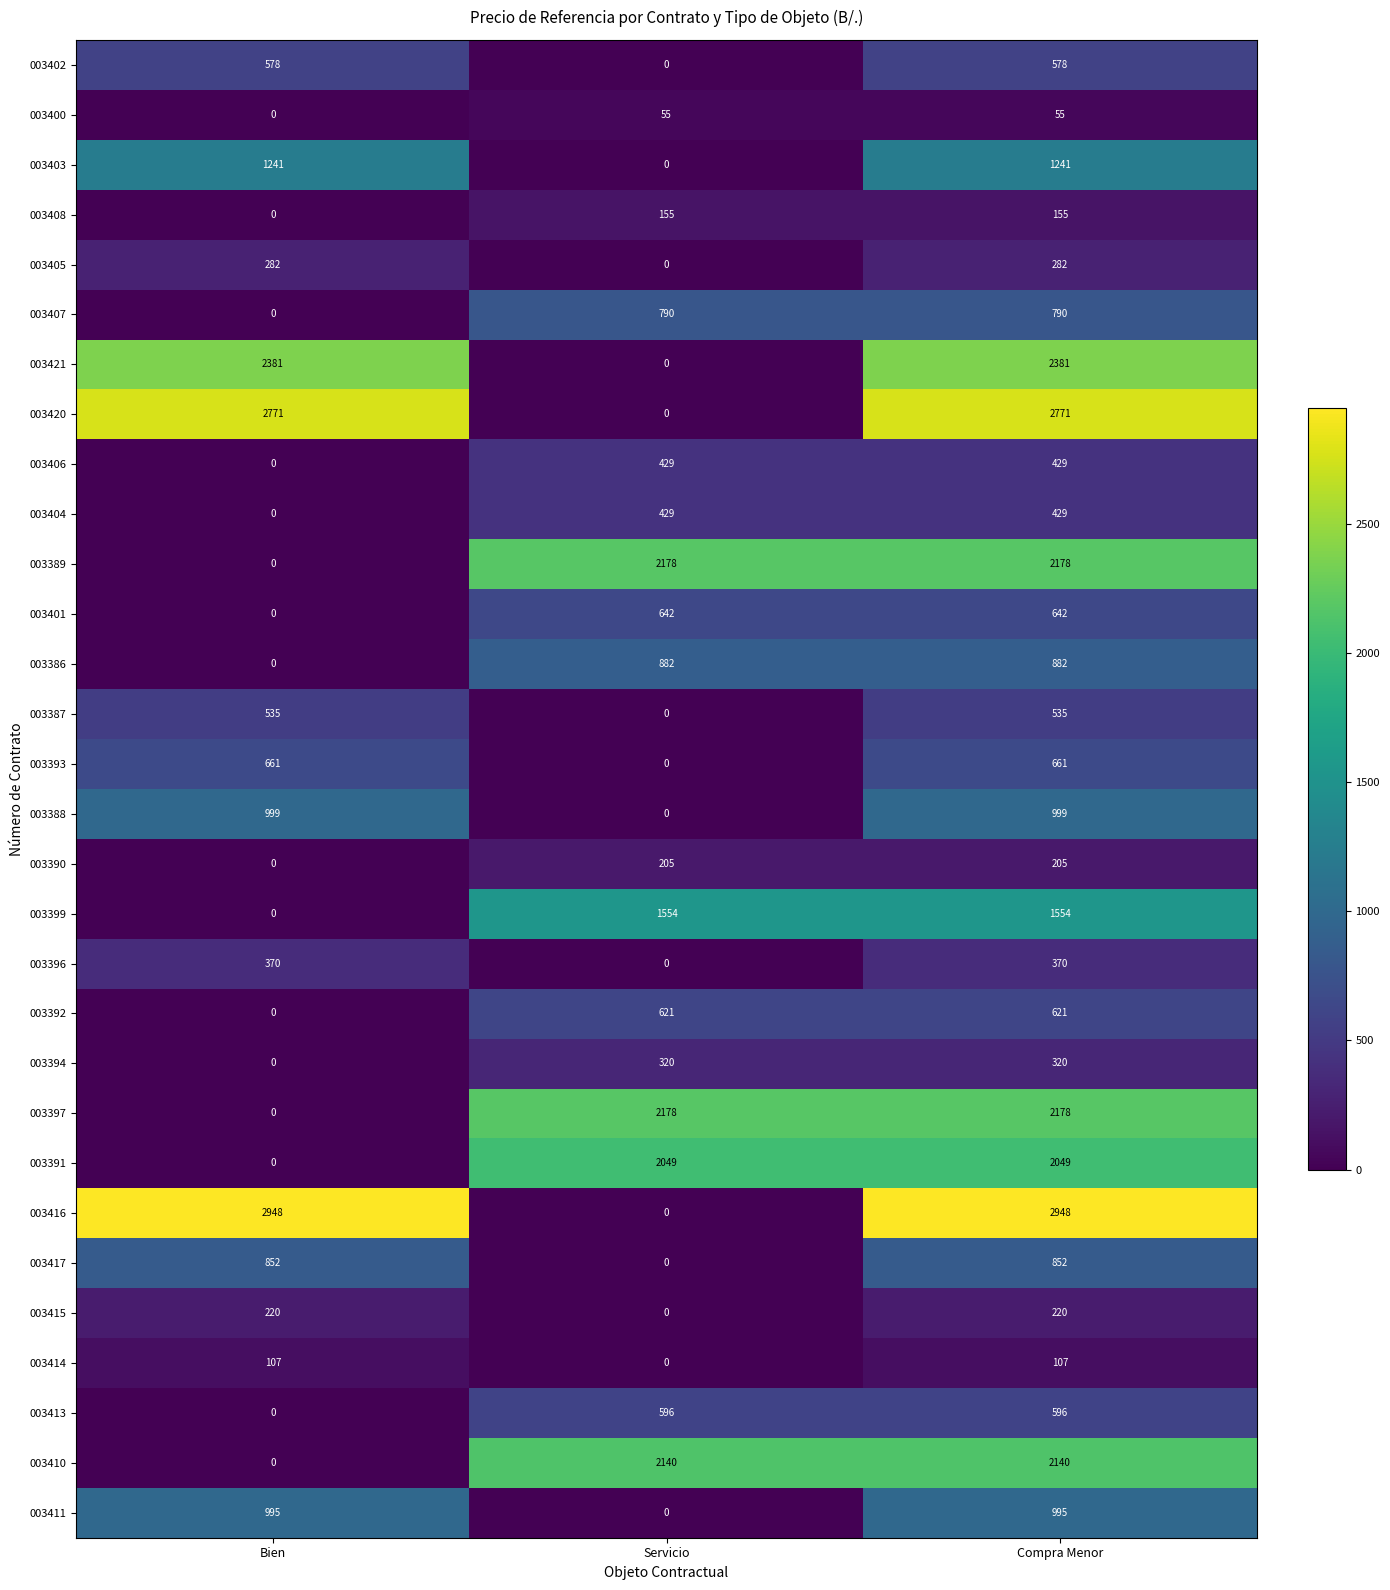

True or false: 003401 has a value of 642 at Servicio.

True